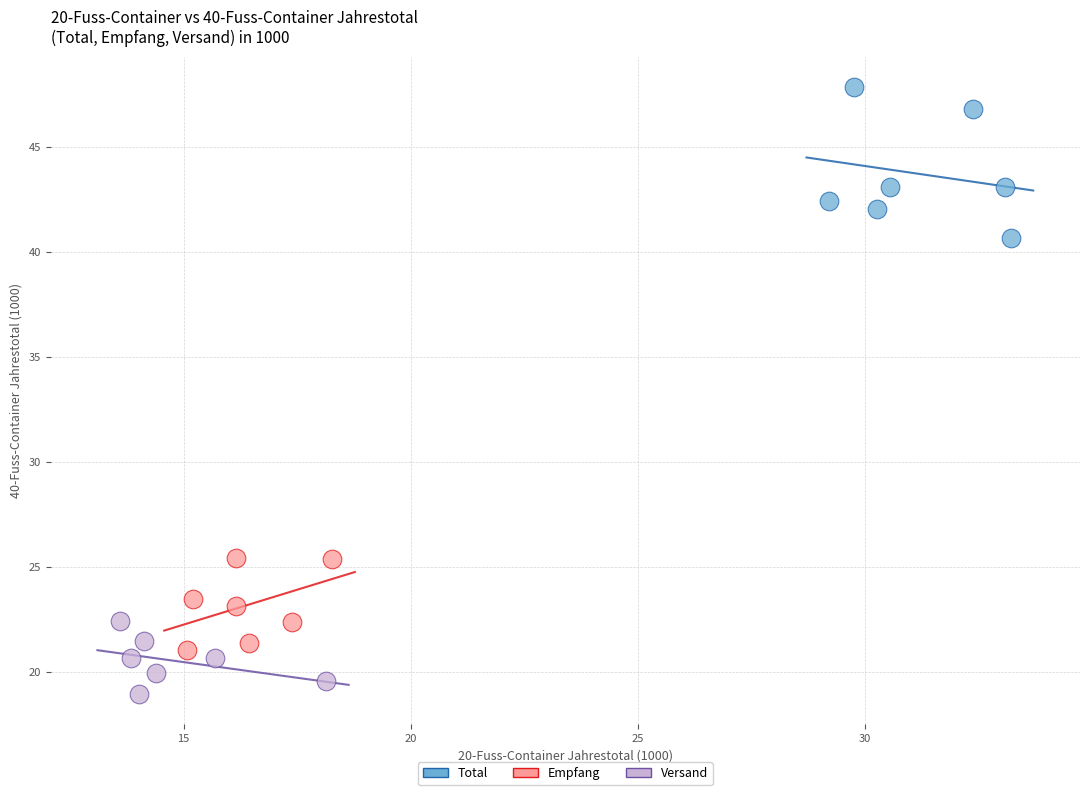

Which series has the largest Y range (max minus min)?

Total